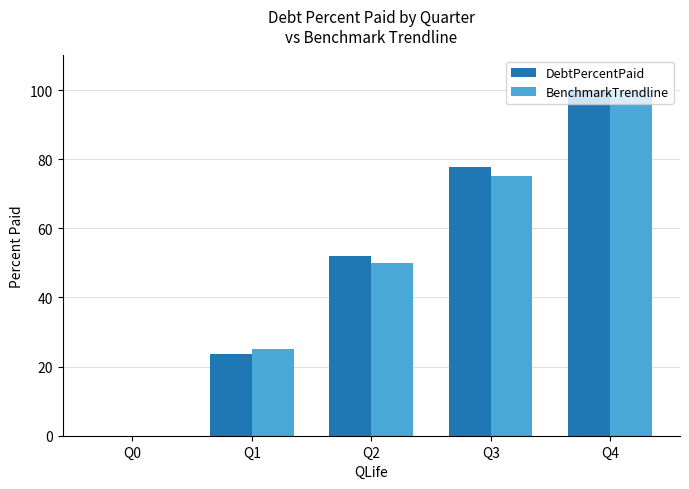

Reading left to right, transcribe all the data shown in this chart.

DebtPercentPaid: Q0=0.0	Q1=23.7	Q2=52.0	Q3=77.7	Q4=100.0
BenchmarkTrendline: Q0=0.0	Q1=25.0	Q2=50.0	Q3=75.0	Q4=100.0